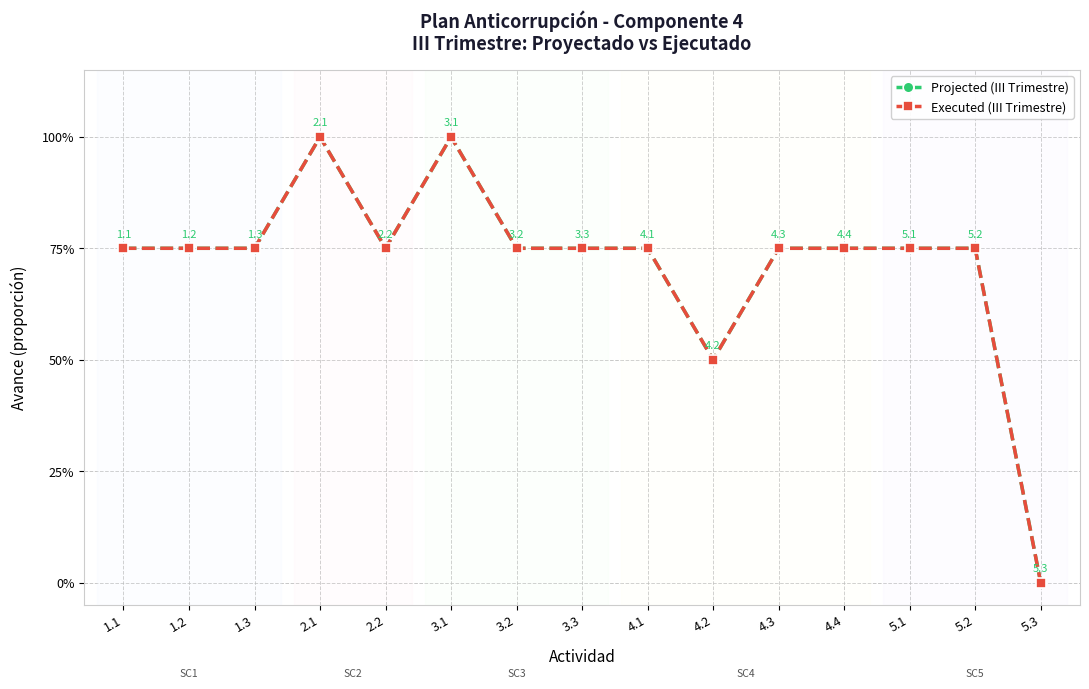

What is the difference between the Executed (III Trimestre) values at 1.1 and 3.1?

0.2